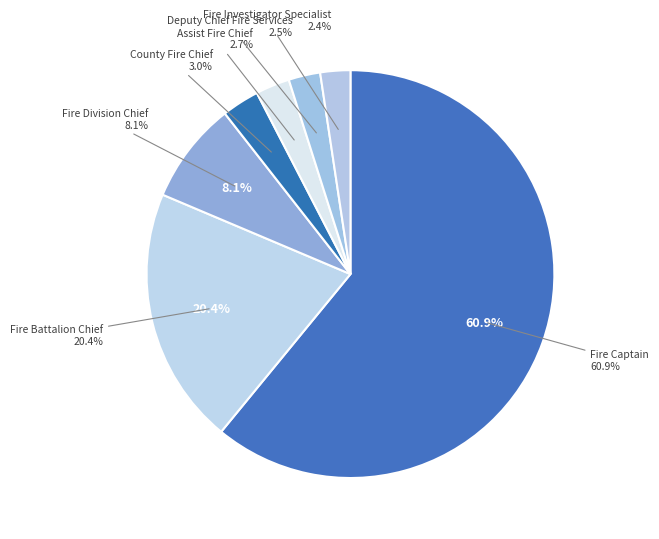

Which category has the biggest portion of the pie?

Fire Captain